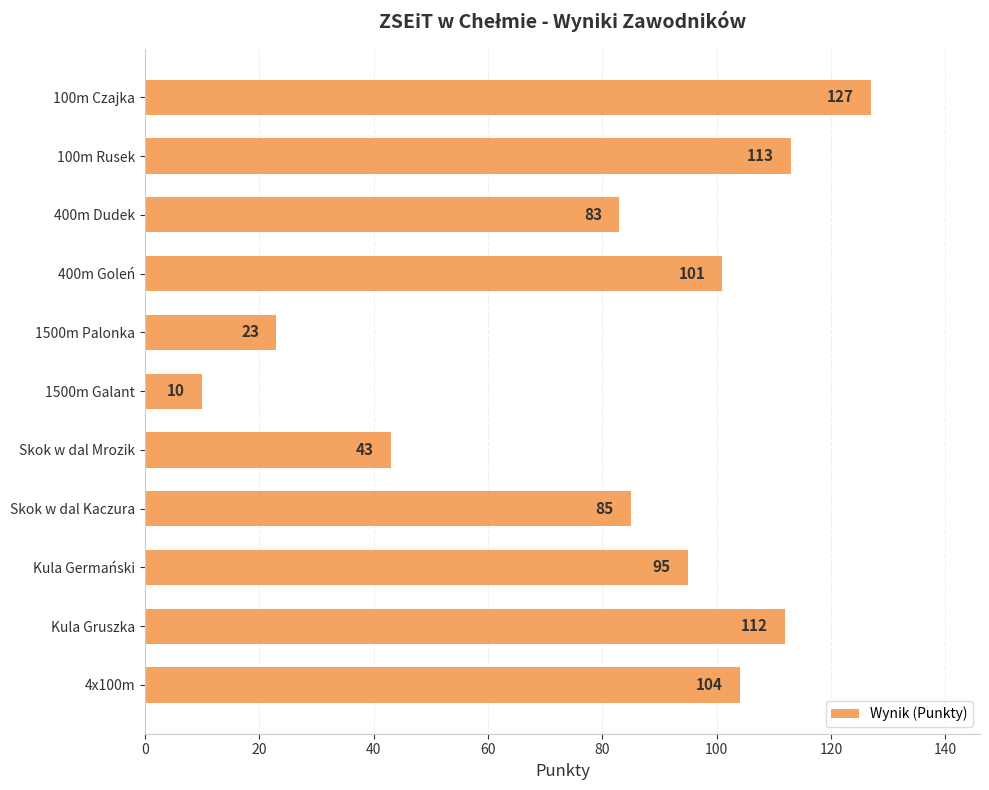

Reading bottom to top, transcribe all the data shown in this chart.

4x100m=104	Kula Gruszka=112	Kula Germański=95	Skok w dal Kaczura=85	Skok w dal Mrozik=43	1500m Galant=10	1500m Palonka=23	400m Goleń=101	400m Dudek=83	100m Rusek=113	100m Czajka=127